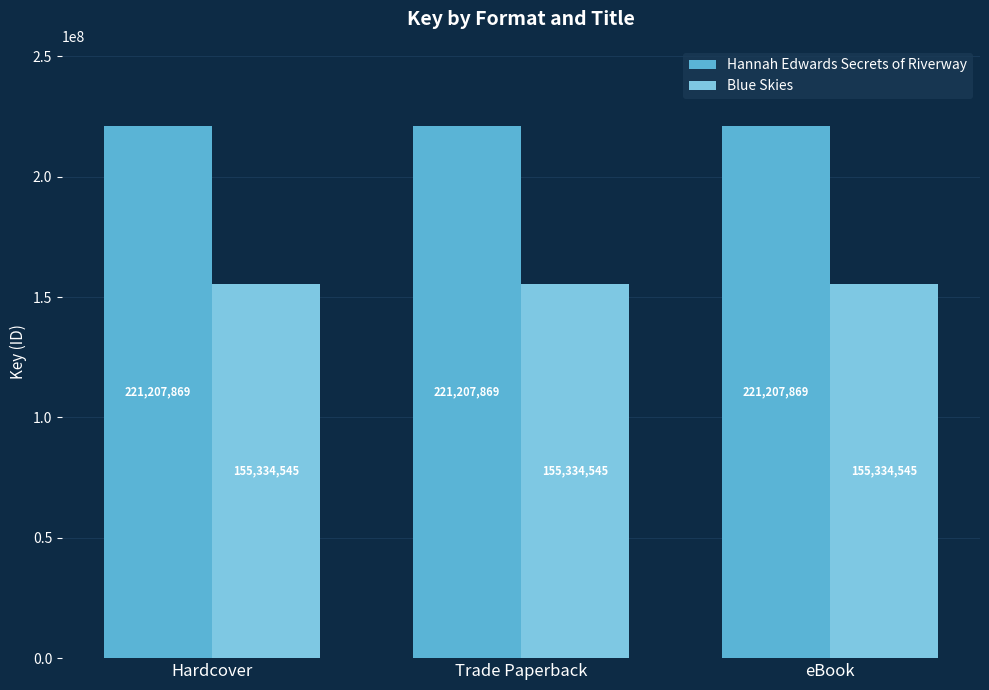

The Blue Skies series shows 155334545 at Hardcover. True or false?

True